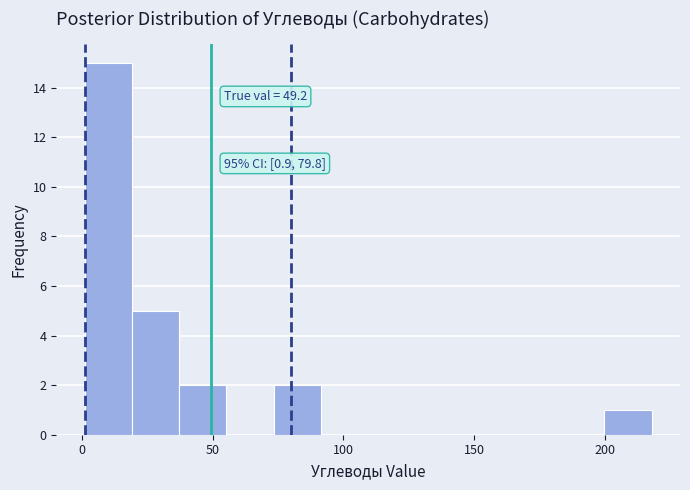

Around what value on the x-axis is the tallest bar? Give the approximate position of its centre, as read against the axis.

10